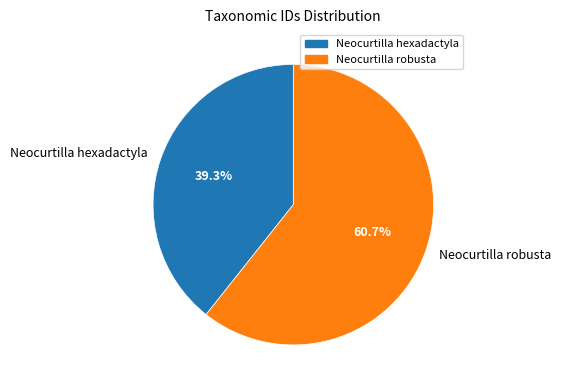

Rank the categories by value from lowest to highest.

Neocurtilla hexadactyla, Neocurtilla robusta